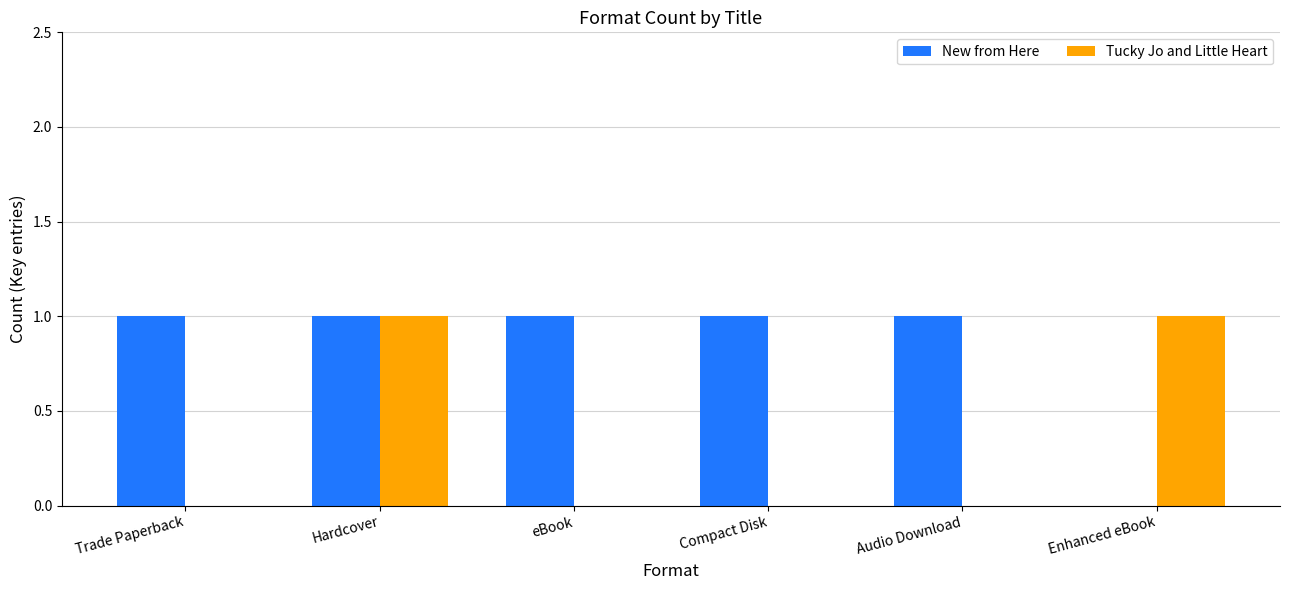

The Tucky Jo and Little Heart series shows 2 at Hardcover. True or false?

False